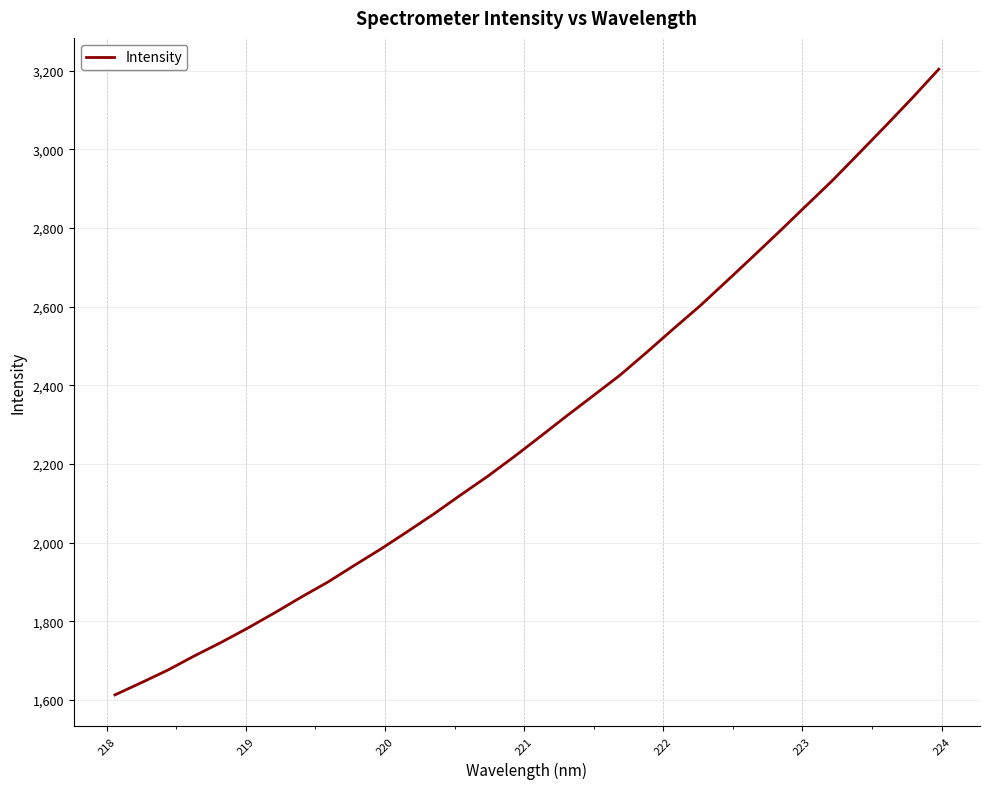

What is the difference between the maximum and minimum values?

1590.7